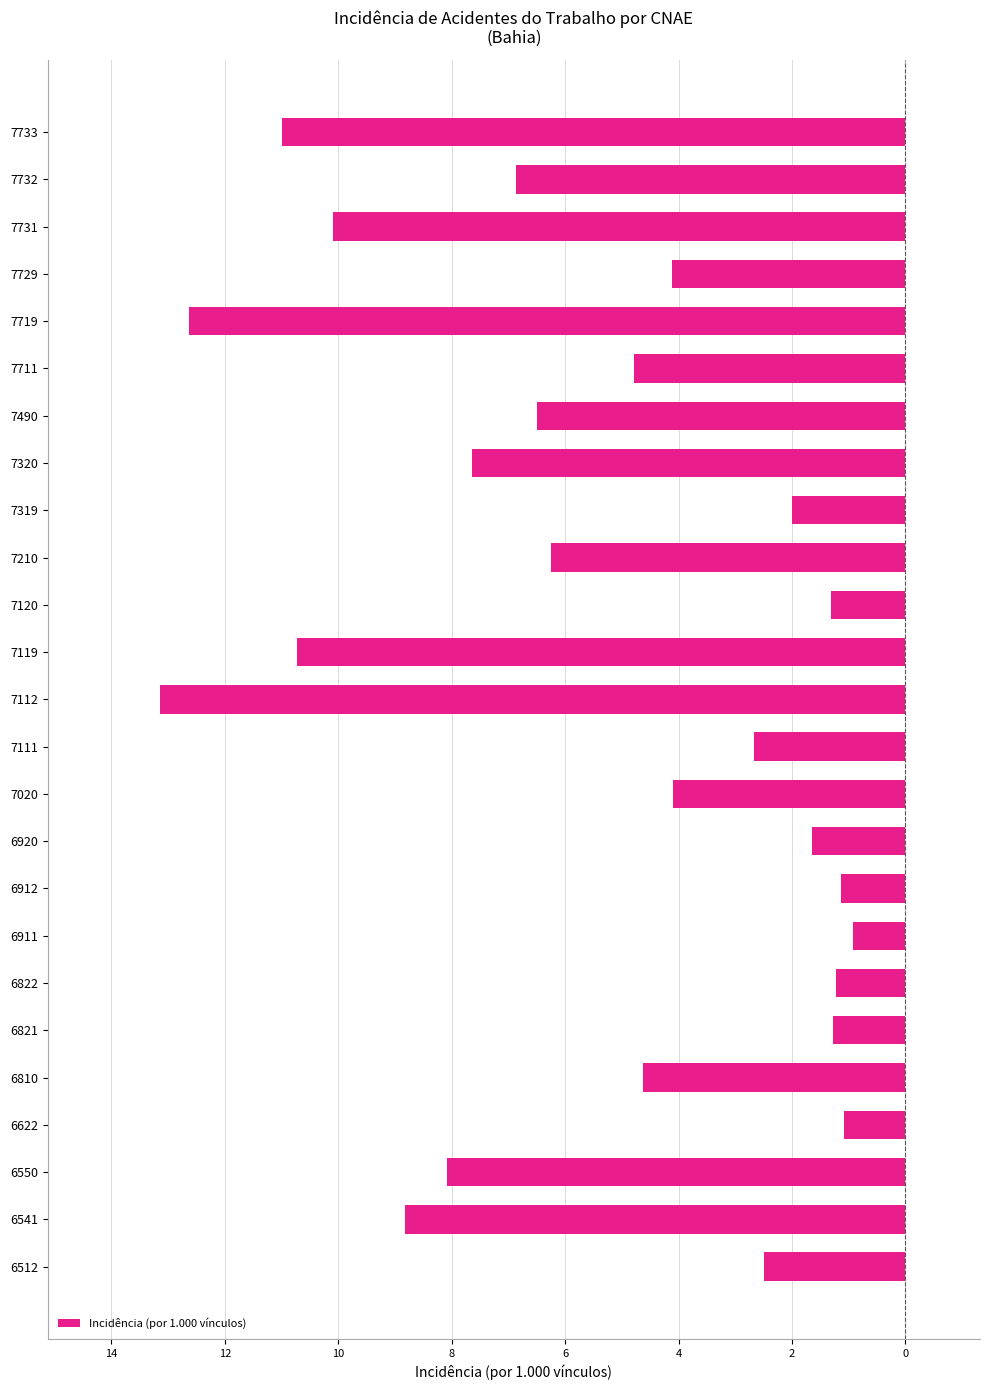

Are the bars horizontal?

Yes